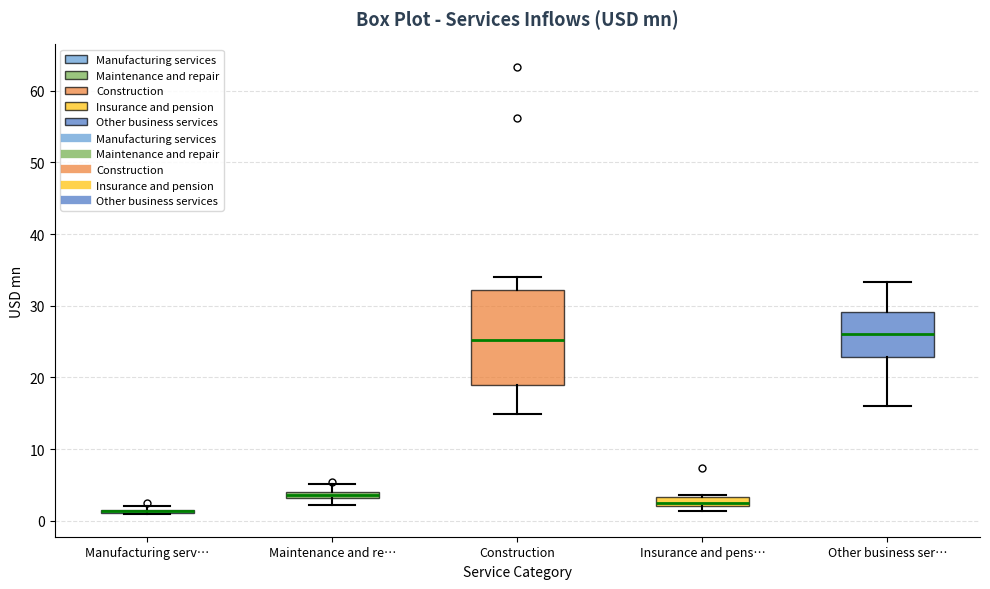

Where does the upper whisker of the box for Construction end on the y-axis? The values are not printed on the chart, so give them approximately, as read against the axis.

34